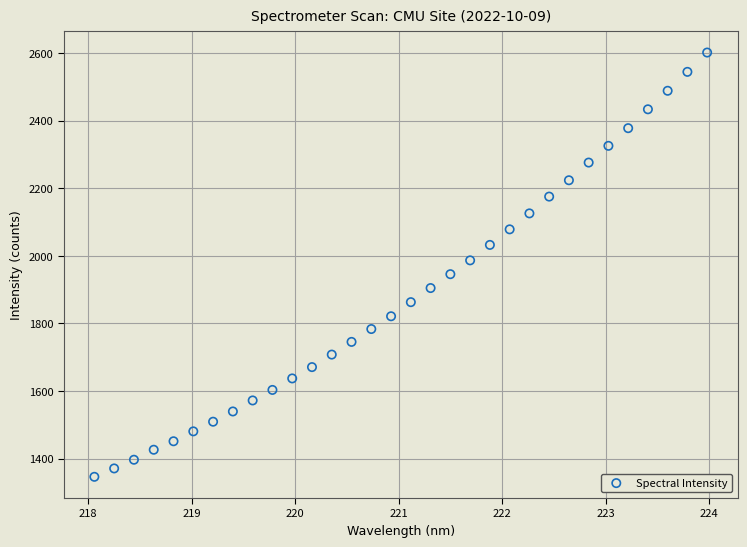

What is the range of Y values (max minus min)?

1254.7